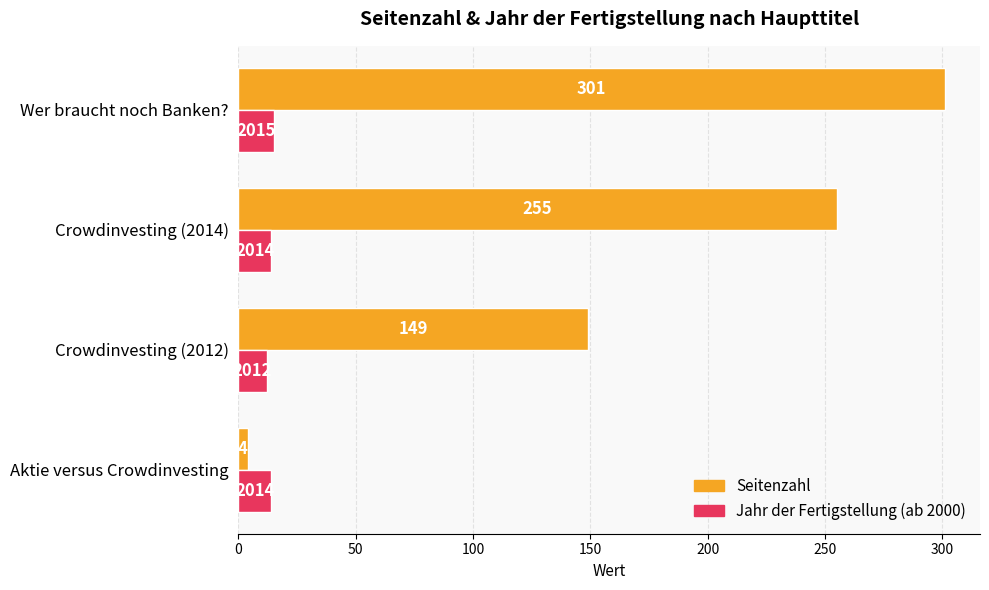

What is the average value of the Seitenzahl series?

177